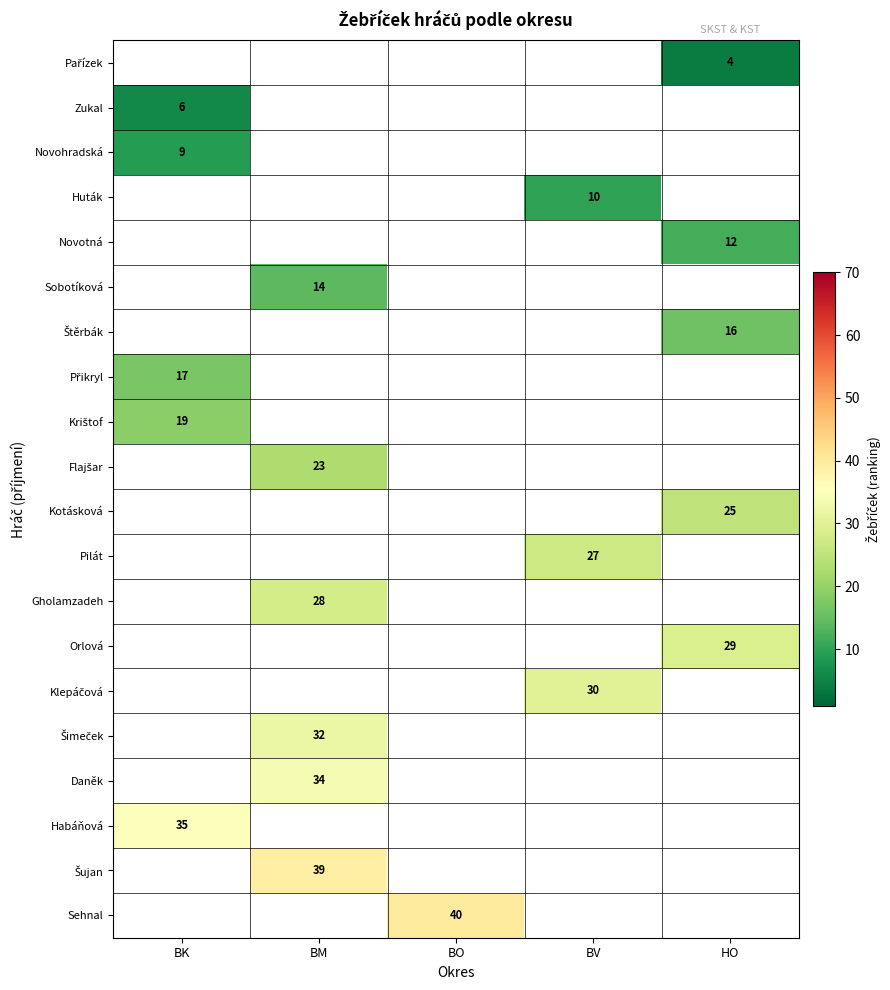

The Gholamzadeh series shows 28 at BM. True or false?

True